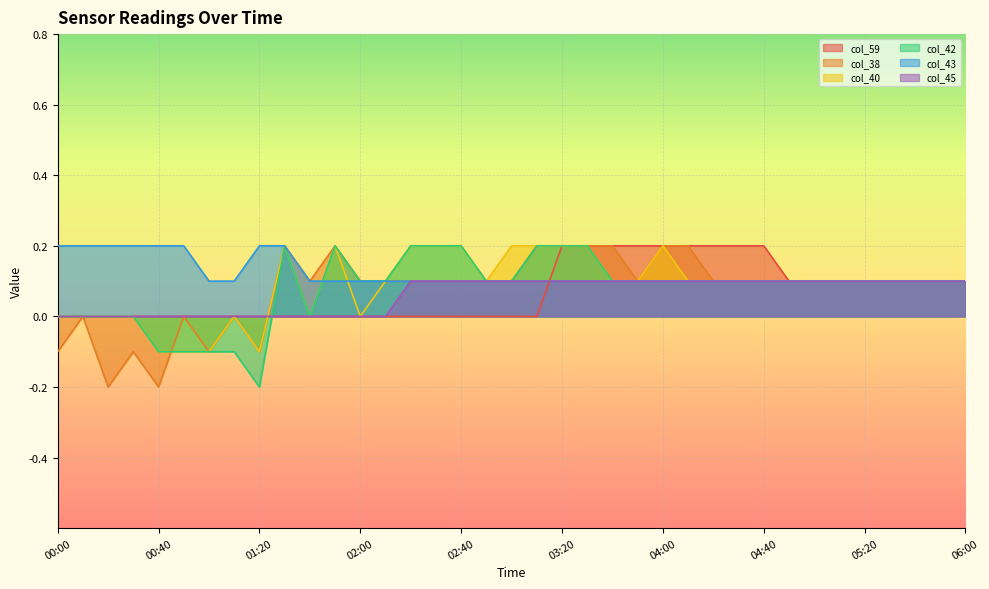

How many categories are shown in the chart?

37